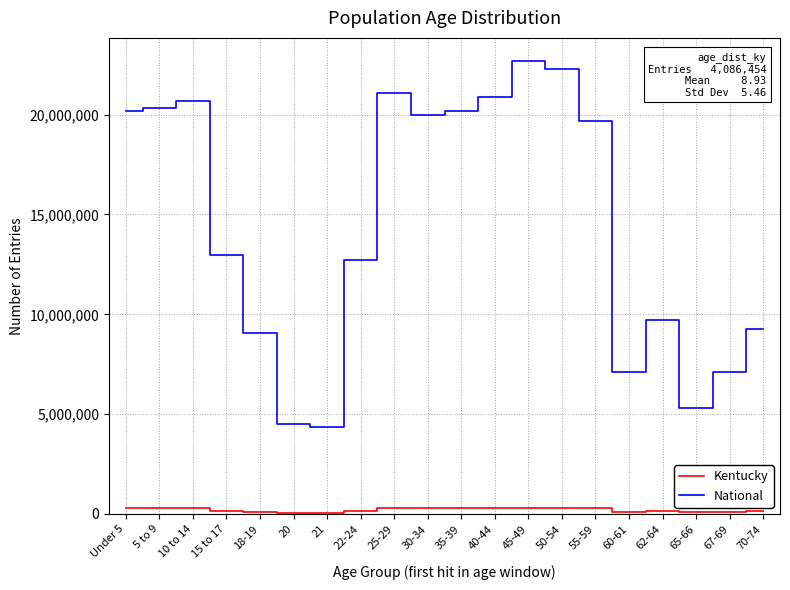

What is the difference between the maximum and minimum values in the National series?

18354297